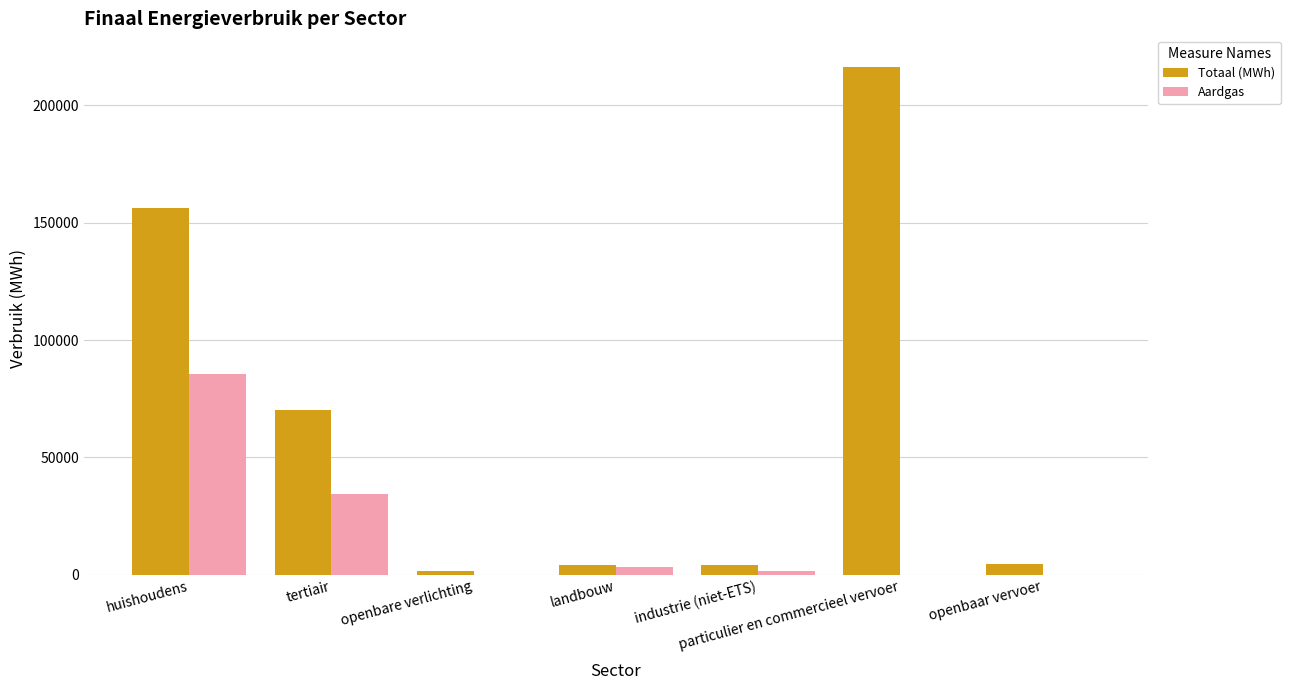

The value of Totaal (MWh) at openbaar vervoer is 4693.7. True or false?

True